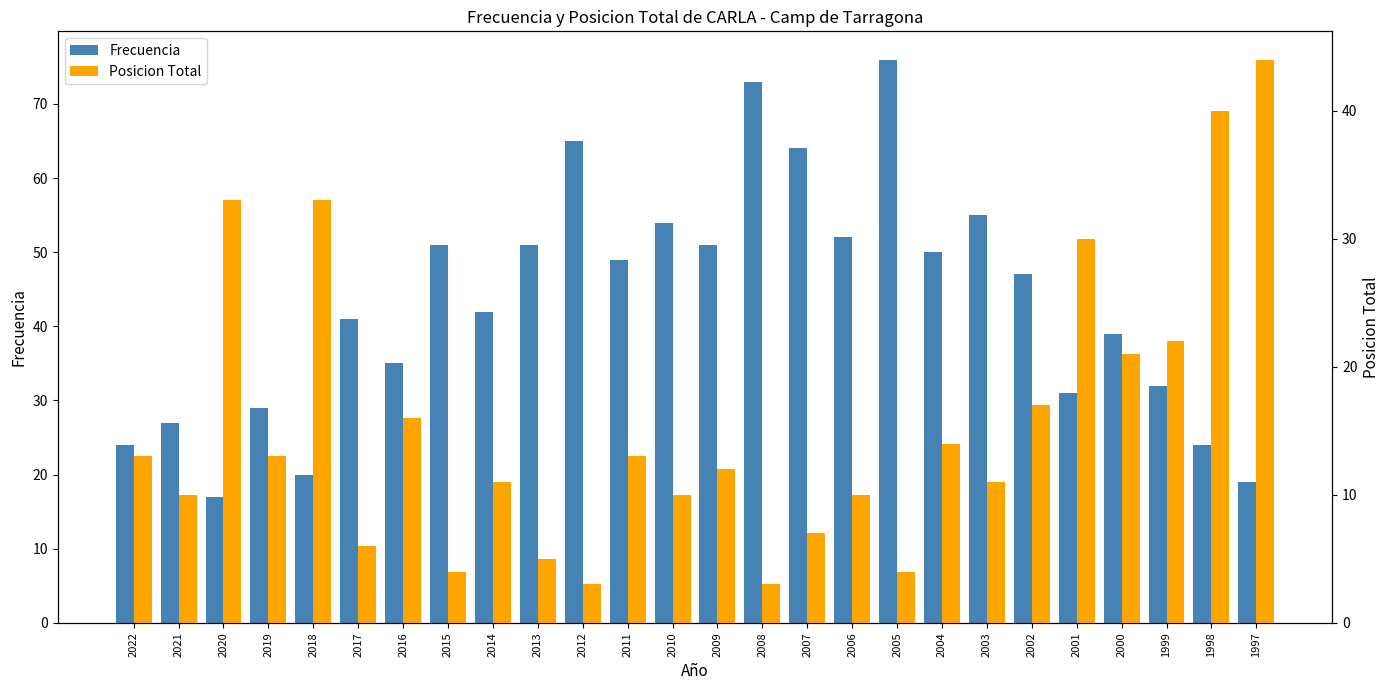

What is the total value across all series at 2004?

64